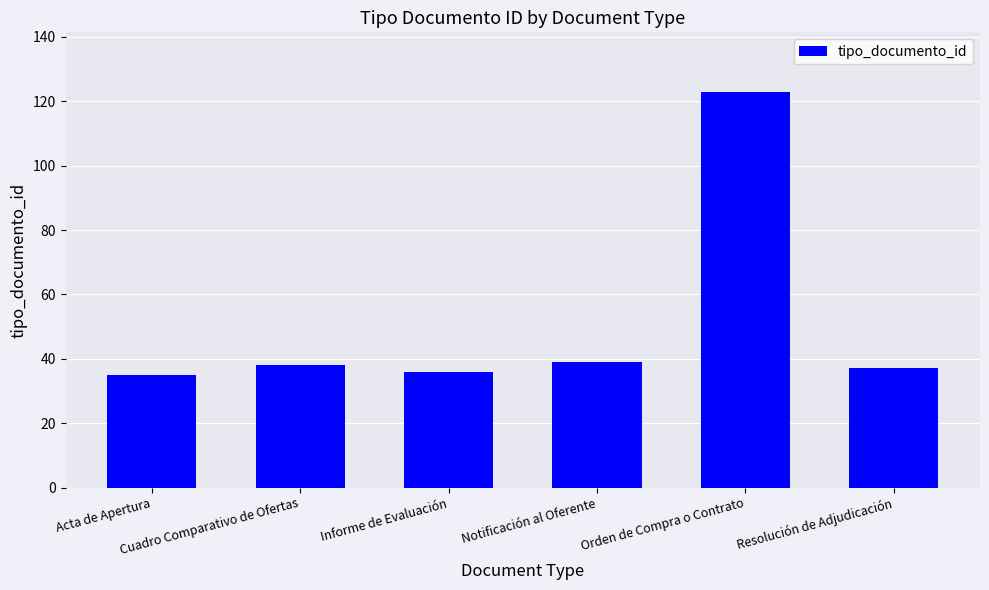

Are the bars grouped side by side (vs. stacked)?

No